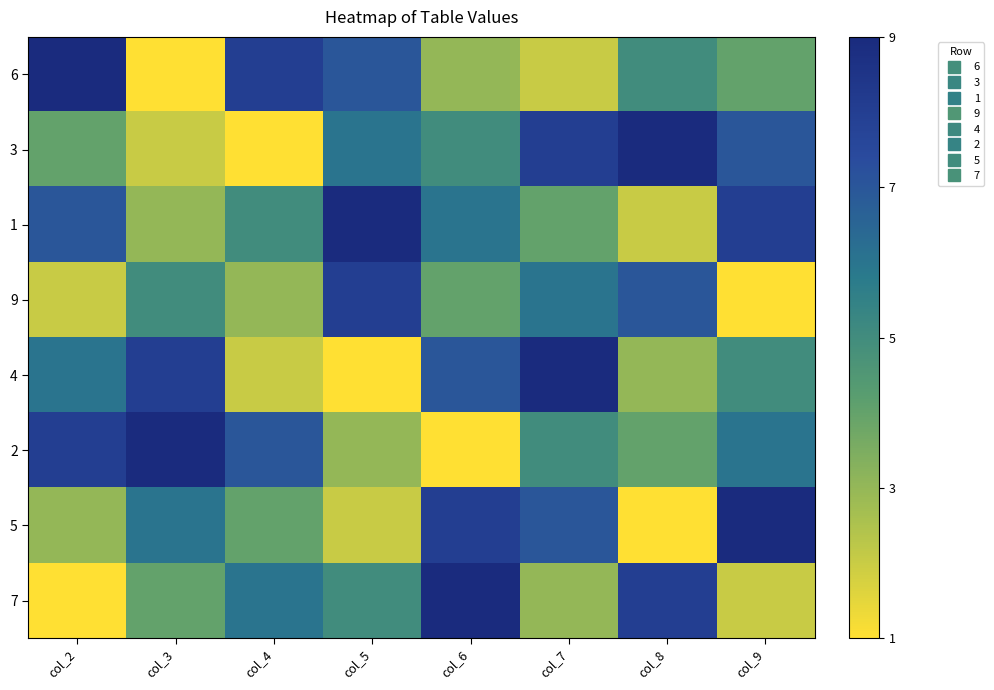

At which category does the chart reach its peak across all series?

col_2